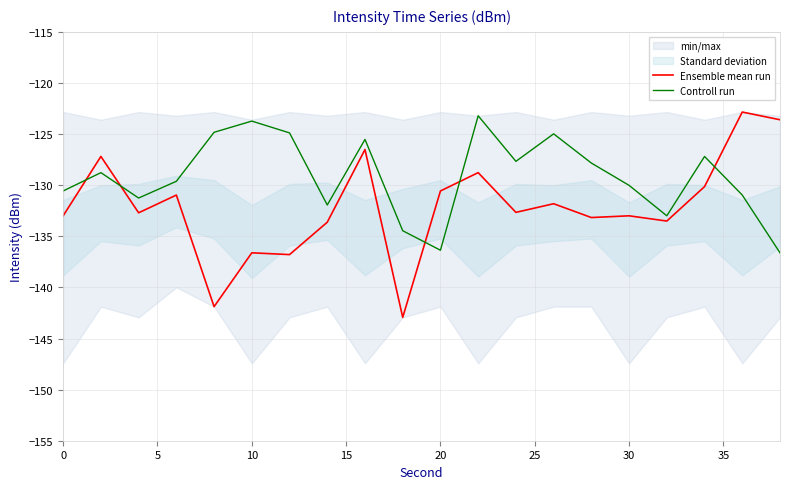

What is the maximum value for Ensemble mean run?

-122.8